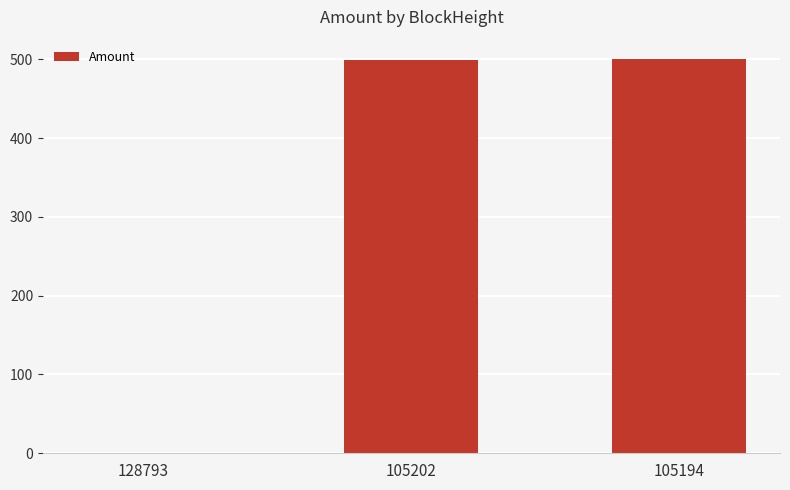

Approximately how many times larger is the value at 105202 compared to 105194?

1.0